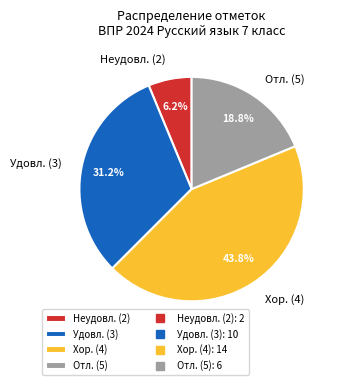

To the nearest percent, what is the average slice percentage?

25%